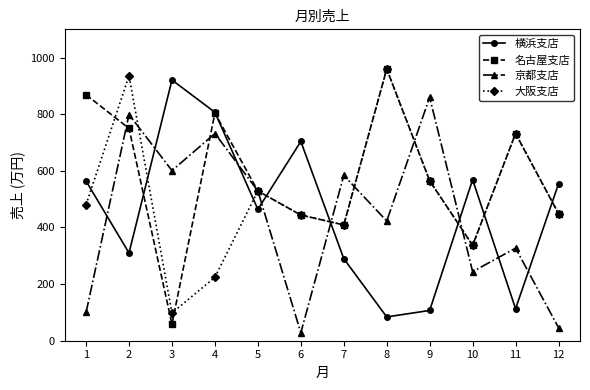

What is the average value of the 大阪支店 series?

514